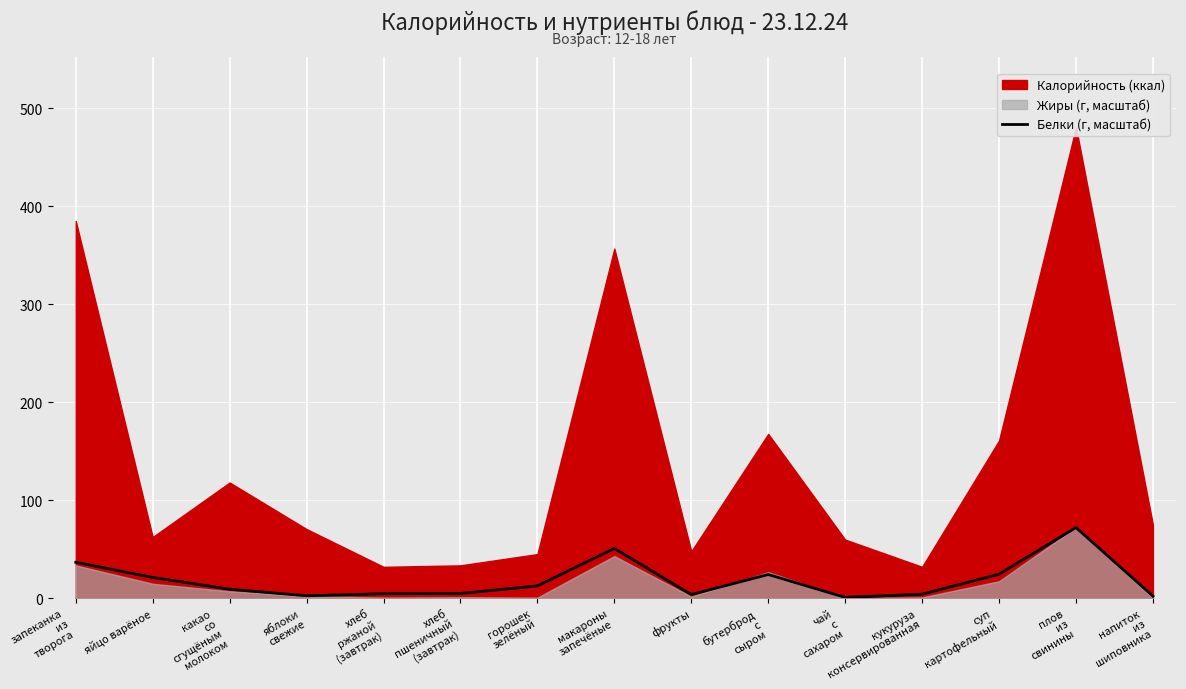

Which category has the lowest value across all series?

чай
с
сахаром